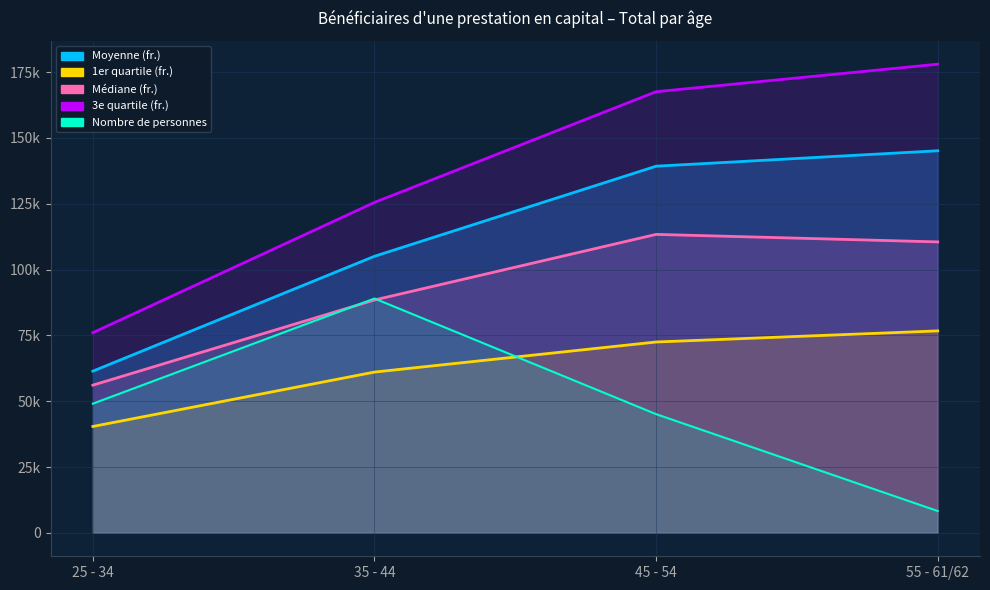

True or false: 3e quartile (fr.) and Médiane (fr.) cross at least once.

False